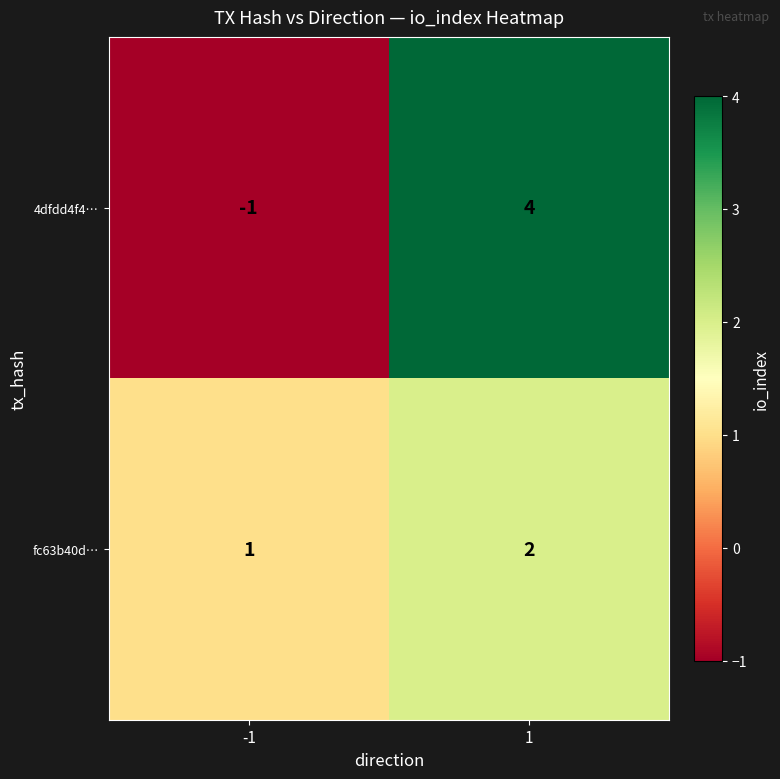

What is the smallest value displayed?

-1